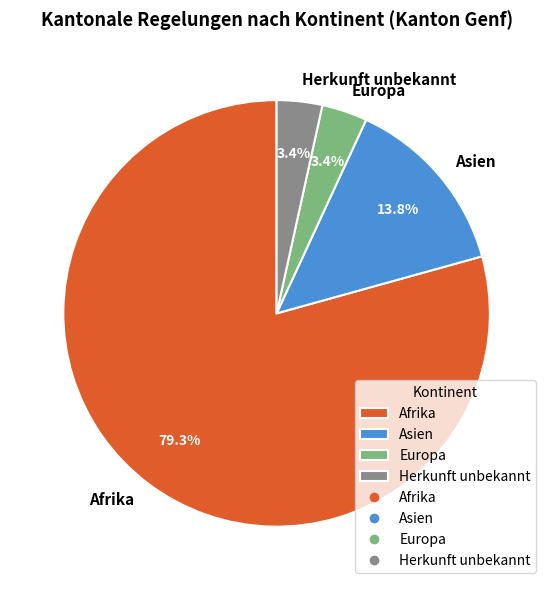

Which slice represents more than half of the pie?

Afrika